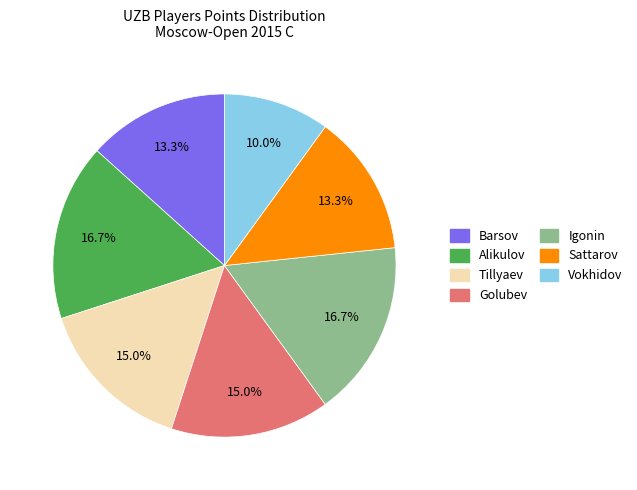

Is there a majority slice in this chart?

No